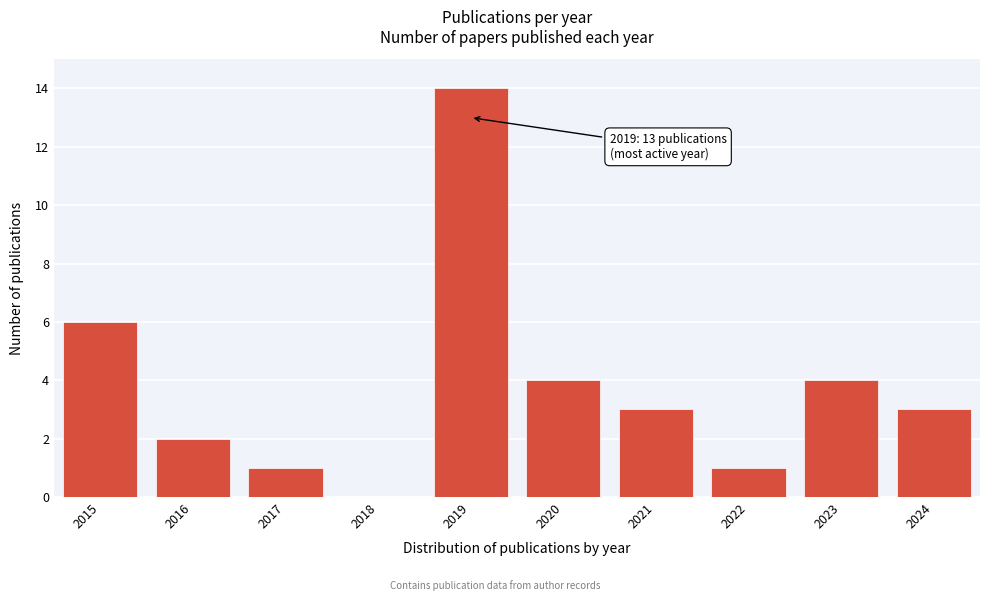

Reading right to left, what are all the values shown in this chart?

2024=3	2023=4	2022=1	2021=3	2020=4	2019=14	2018=0	2017=1	2016=2	2015=6